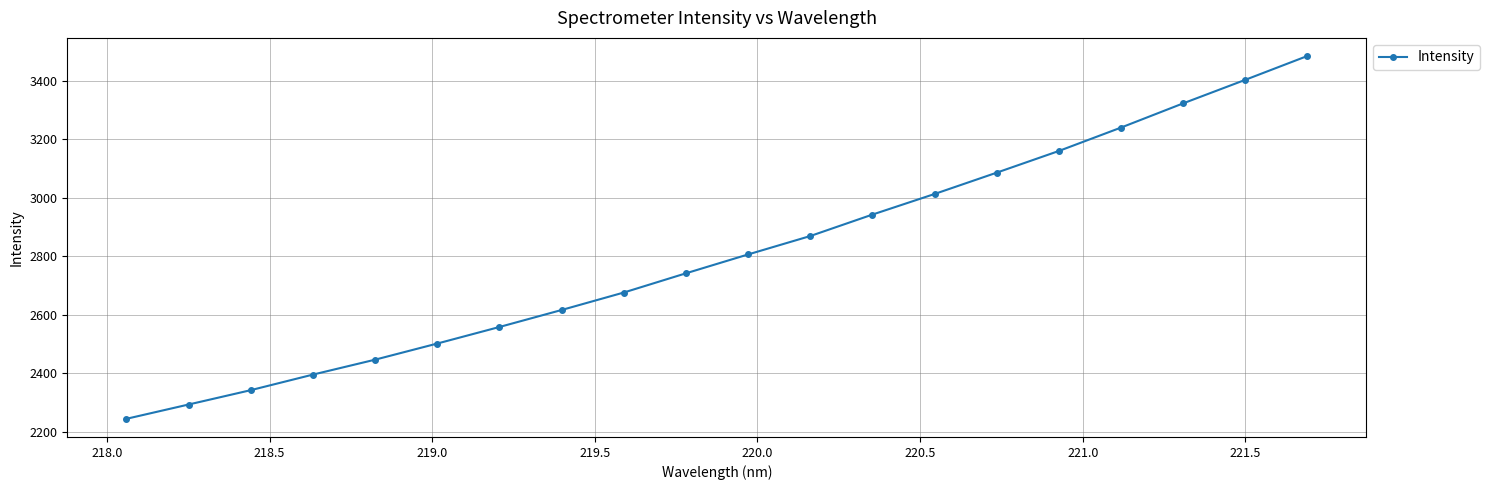

What is the maximum value shown in the chart?

3484.5